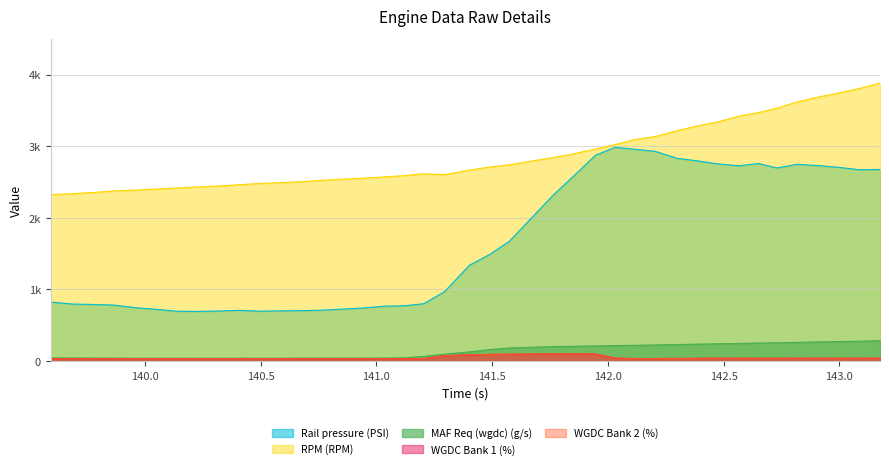

Reading left to right, what are all the values shown in this chart?

Rail pressure (PSI): 823.2	796.1	790.1	781.1	746.1	723.5	696.3	692.6	697.9	707.7	695.9	700.8	703.3	710.5	725.3	741.7	766.5	771.5	800.8	969.6	1336.9	1479.6	1669.2	2325.6	2590.7	2873.5	2983.8	2957.7	2926.5	2830.2	2795.2	2752.5	2725.7	2757.7	2695.3	2746.5	2729.3	2705.2	2670.5	2674.7
RPM (RPM): 2323.0	2337.0	2353.0	2375.0	2386.0	2401.0	2415.0	2429.0	2443.0	2461.0	2479.0	2490.0	2504.0	2523.0	2539.0	2554.0	2571.0	2589.0	2614.0	2602.0	2666.0	2706.0	2740.0	2843.0	2895.0	2961.0	3022.0	3092.0	3135.0	3216.0	3283.0	3338.0	3418.0	3469.0	3530.0	3616.0	3683.0	3741.0	3805.0	3880.0
MAF Req (wgdc) (g/s): 43.9	42.8	41.9	40.7	39.8	39.3	39.4	39.4	39.5	40.1	39.9	39.7	40.7	41.2	41.5	41.7	42.3	45.4	65.2	96.4	128.1	158.5	182.7	202.1	206.6	211.2	215.9	220.0	225.3	230.4	236.1	241.1	245.9	251.2	255.7	260.7	266.6	272.0	277.2	282.9
WGDC Bank 1 (%): 31.9	32.4	32.7	34.1	34.1	33.0	33.0	34.0	33.9	33.8	33.9	33.5	32.3	33.2	32.3	33.0	32.8	31.7	33.7	74.9	86.5	93.0	95.5	98.9	98.9	98.9	41.8	34.7	35.3	36.9	37.7	39.3	39.1	38.1	38.2	40.0	39.2	38.4	39.3	40.4
WGDC Bank 2 (%): 31.9	32.4	32.7	34.1	34.1	33.0	33.0	34.0	33.9	33.8	33.9	33.5	32.3	33.2	32.3	33.0	32.8	31.7	33.7	74.9	86.5	93.0	95.5	98.7	98.7	98.8	41.8	34.7	35.3	36.8	37.6	39.3	39.1	38.0	38.1	40.0	39.2	38.4	39.3	40.3